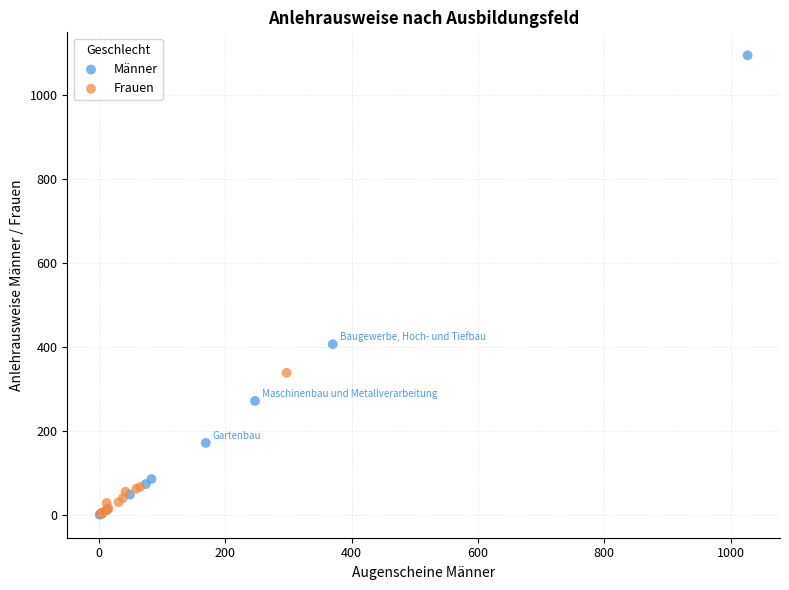

Which series has the widest spread of Y values?

Männer